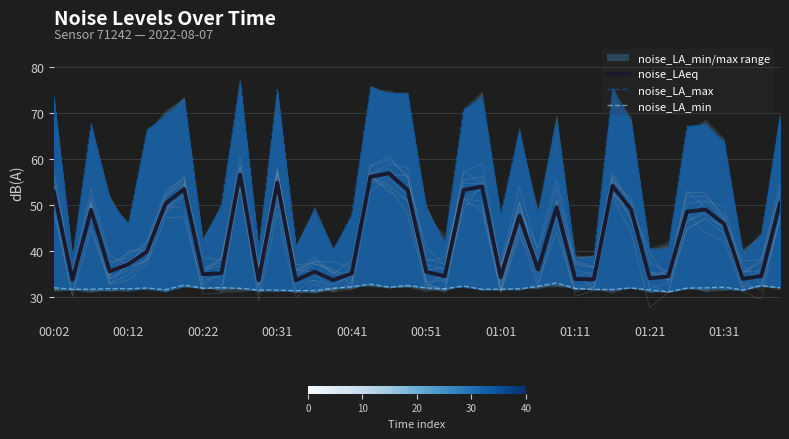

What is the sum of the noise_LAeq values at 21 and 01:11?

88.0